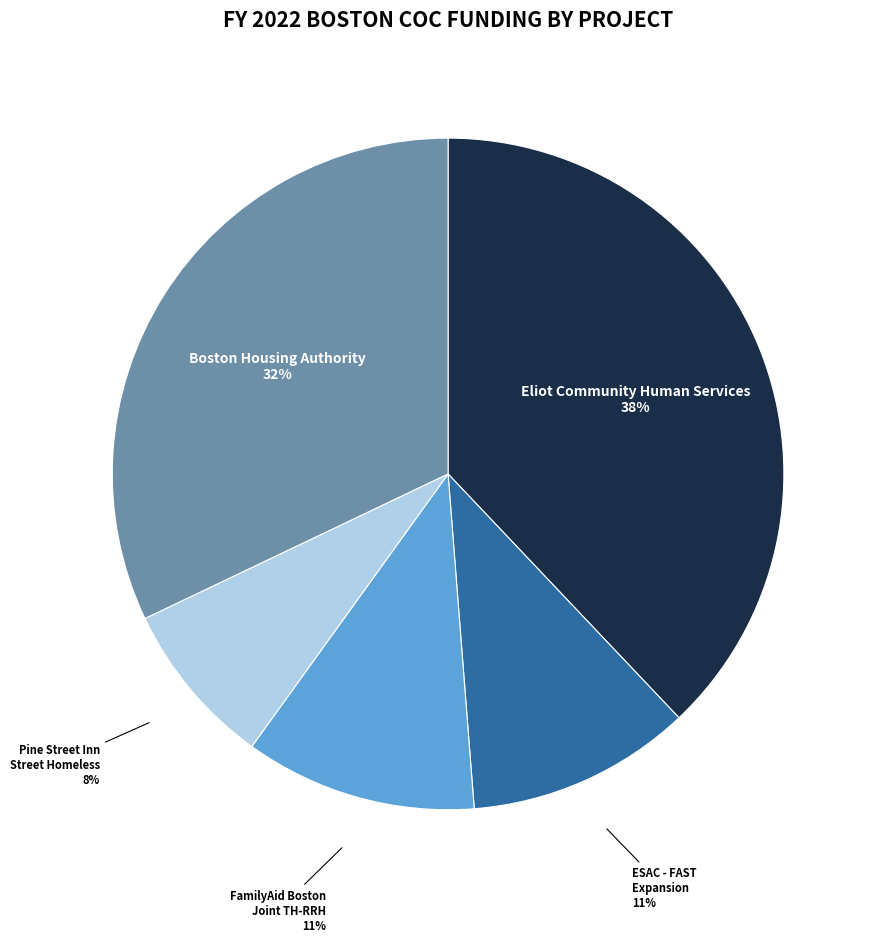

Is there a majority slice in this chart?

No